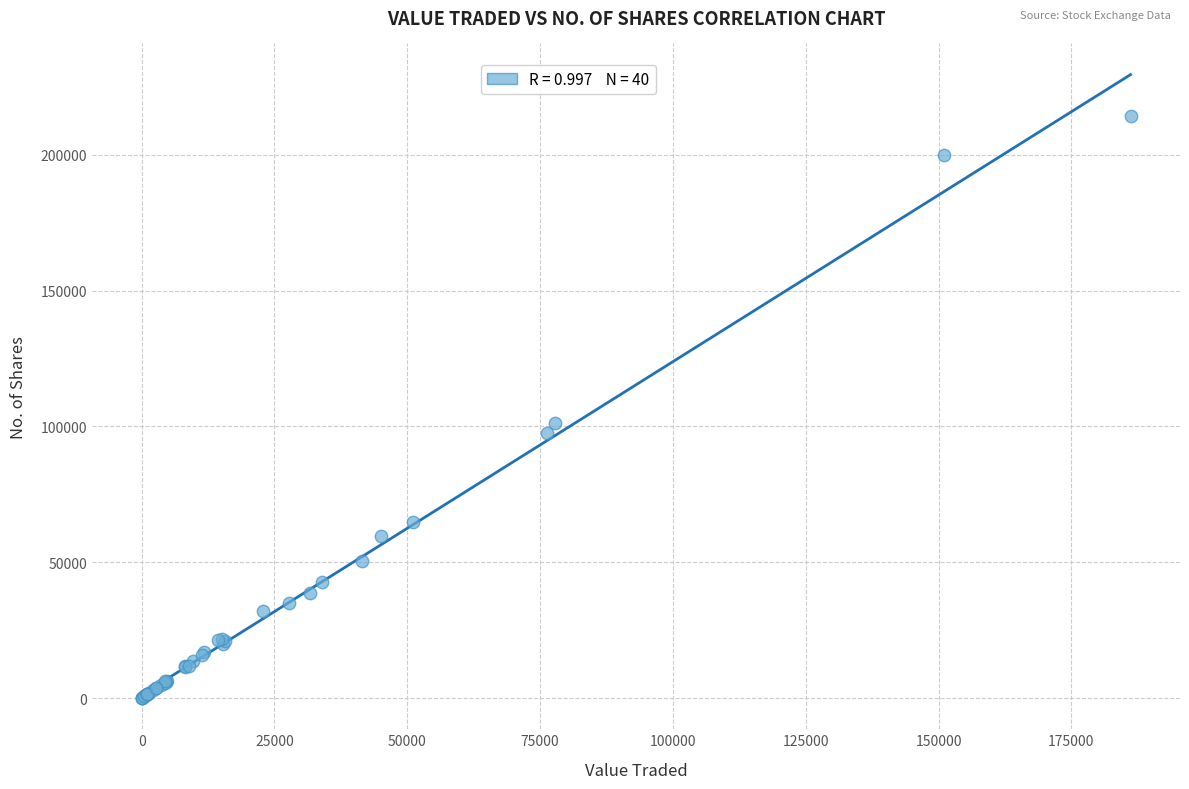

What Y value in the scatter plot is closest to 107099?

101354